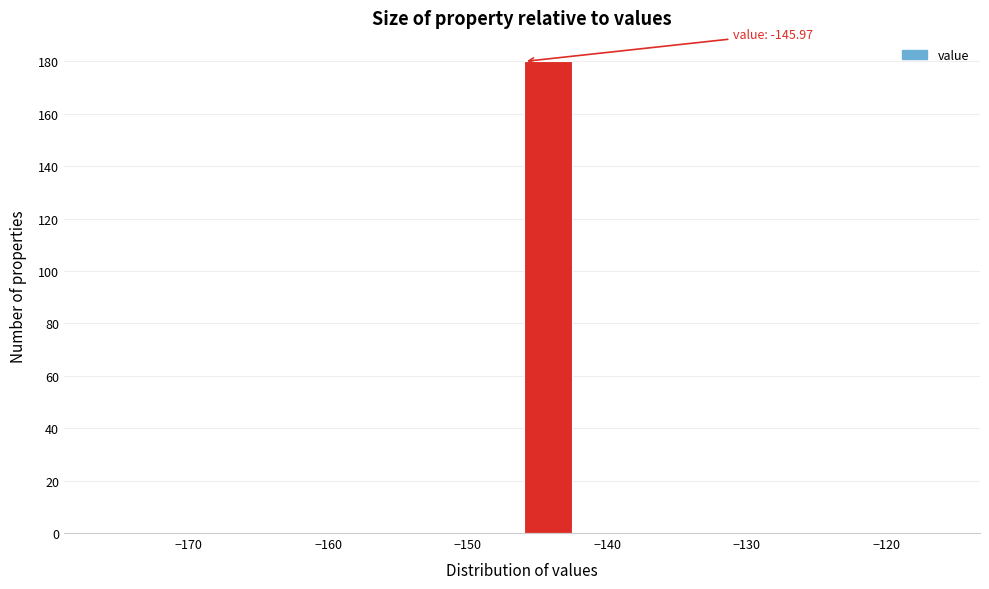

Around what value on the x-axis is the tallest bar? Give the approximate position of its centre, as read against the axis.

-144